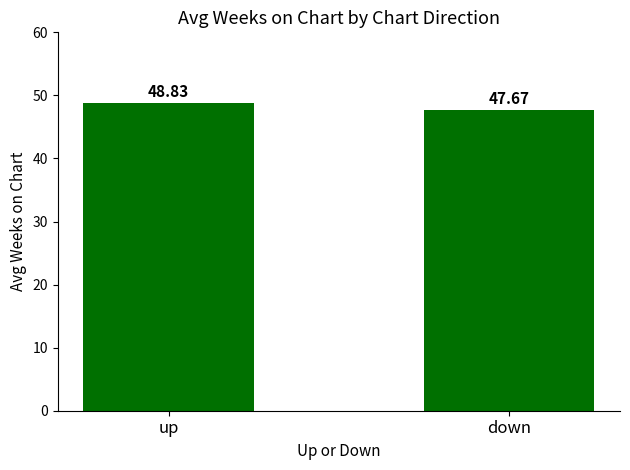

Reading left to right, list all the values displayed in this chart.

up=48.8	down=47.7